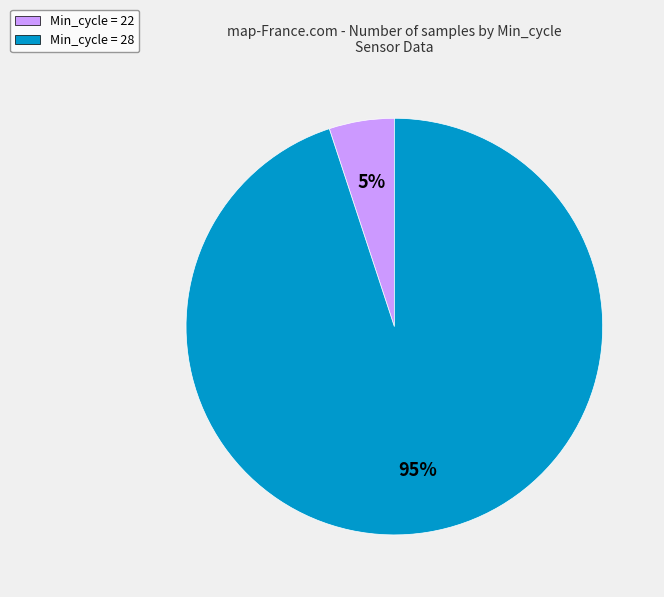

Which category has the biggest portion of the pie?

Min_cycle = 28